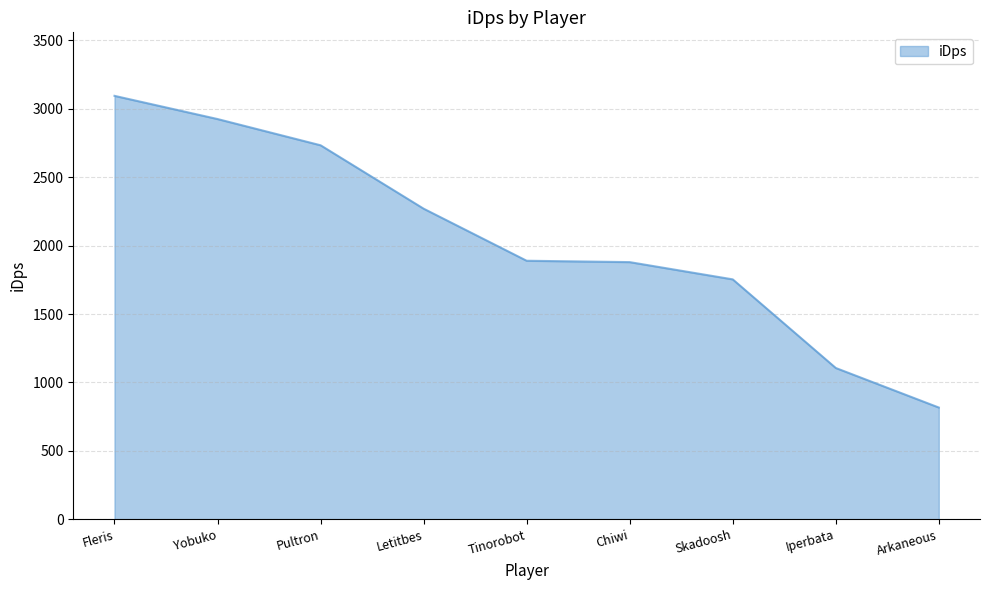

How many lines are shown in the chart?

1